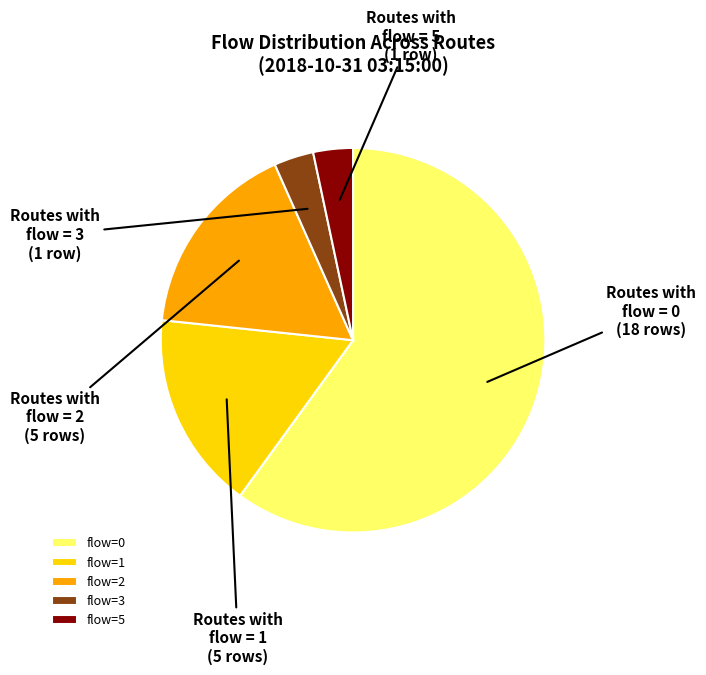

Is there a majority slice in this chart?

Yes